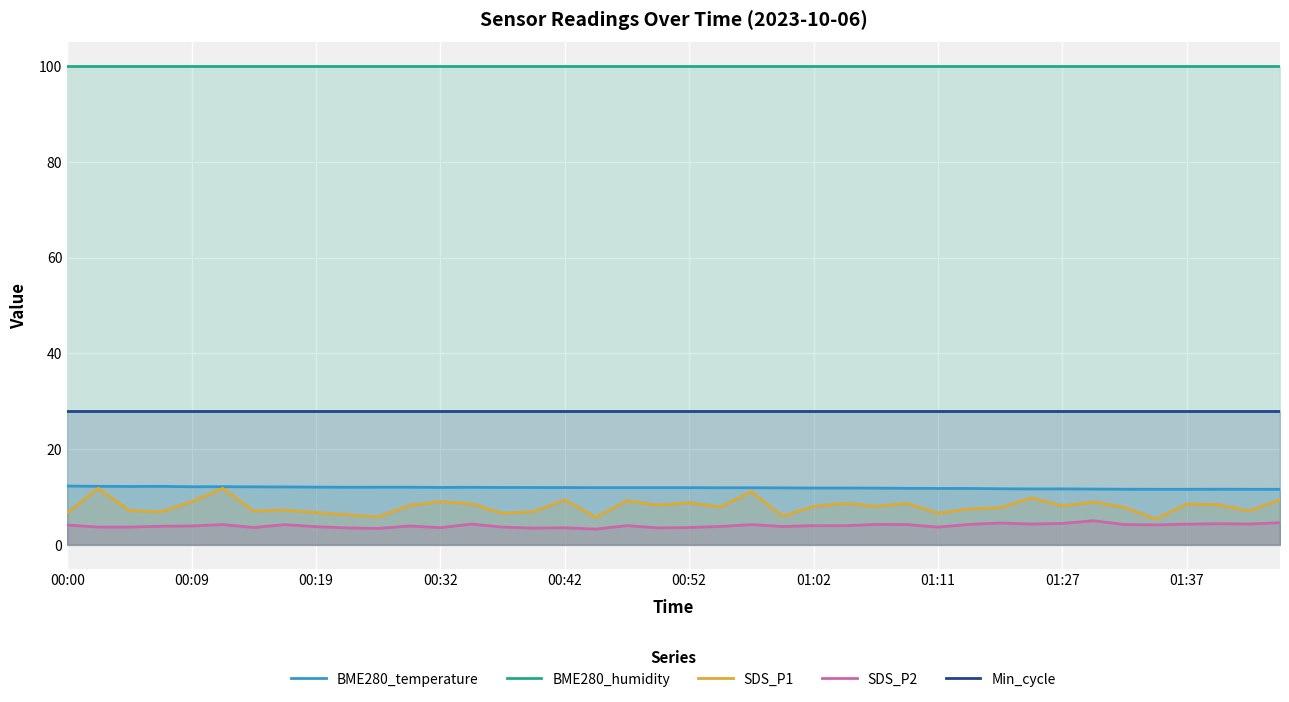

True or false: Min_cycle and BME280_temperature intersect in this chart.

False